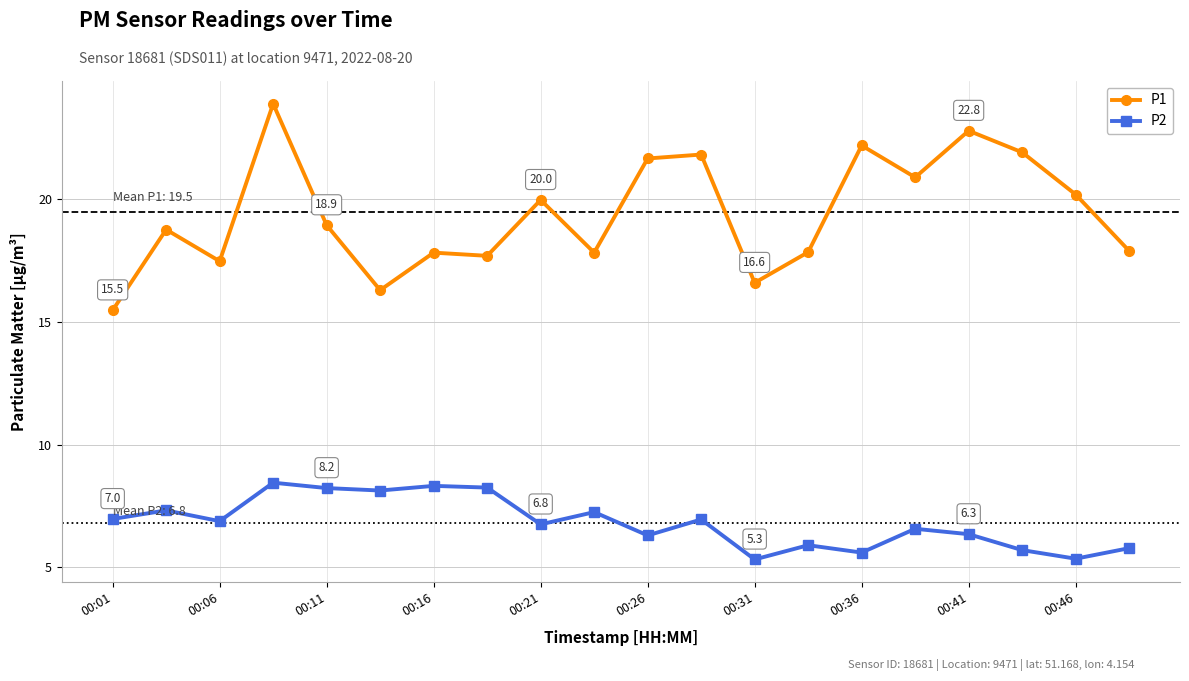

True or false: P2 and P1 cross at least once.

False